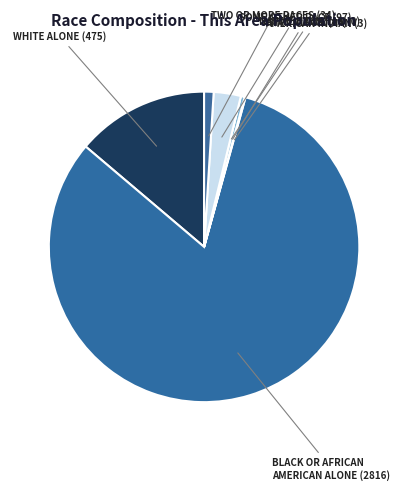

What is the majority slice?

Black or African American alone